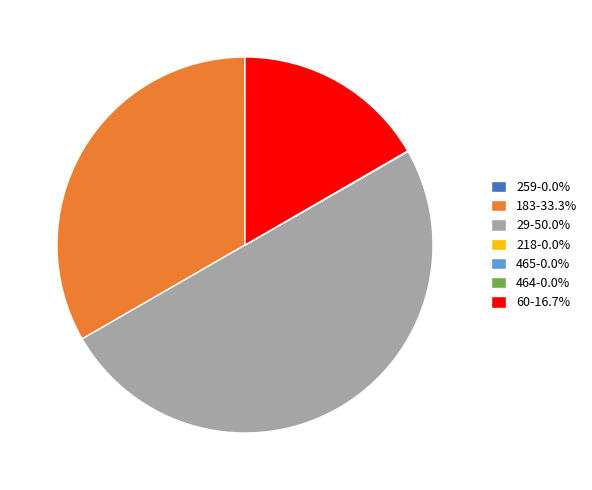

How many segments does this pie chart have?

7